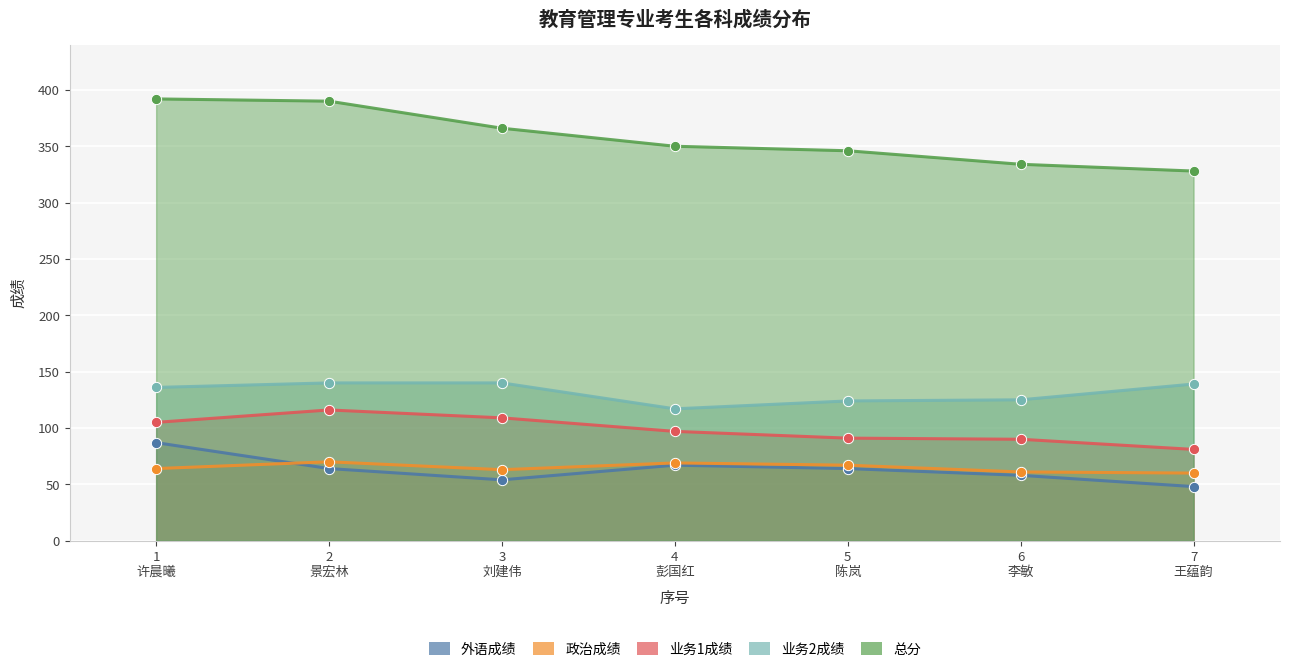

What are all the series names shown in the legend?

外语成绩, 政治成绩, 业务1成绩, 业务2成绩, 总分